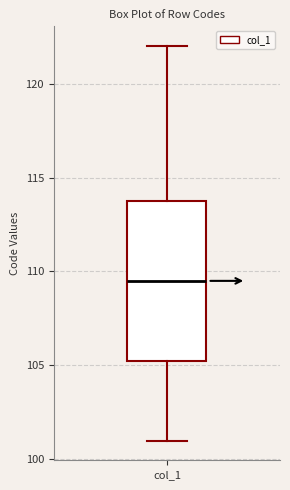

Transcribe this box plot: give where the median line is, the range the box spans, and where the two whiskers end, as read against the y-axis. The values are not printed on the chart, so give them approximately, as read against the axis.

median 109.5, box 105.5 to 114.0, whiskers 101.0 to 122.0